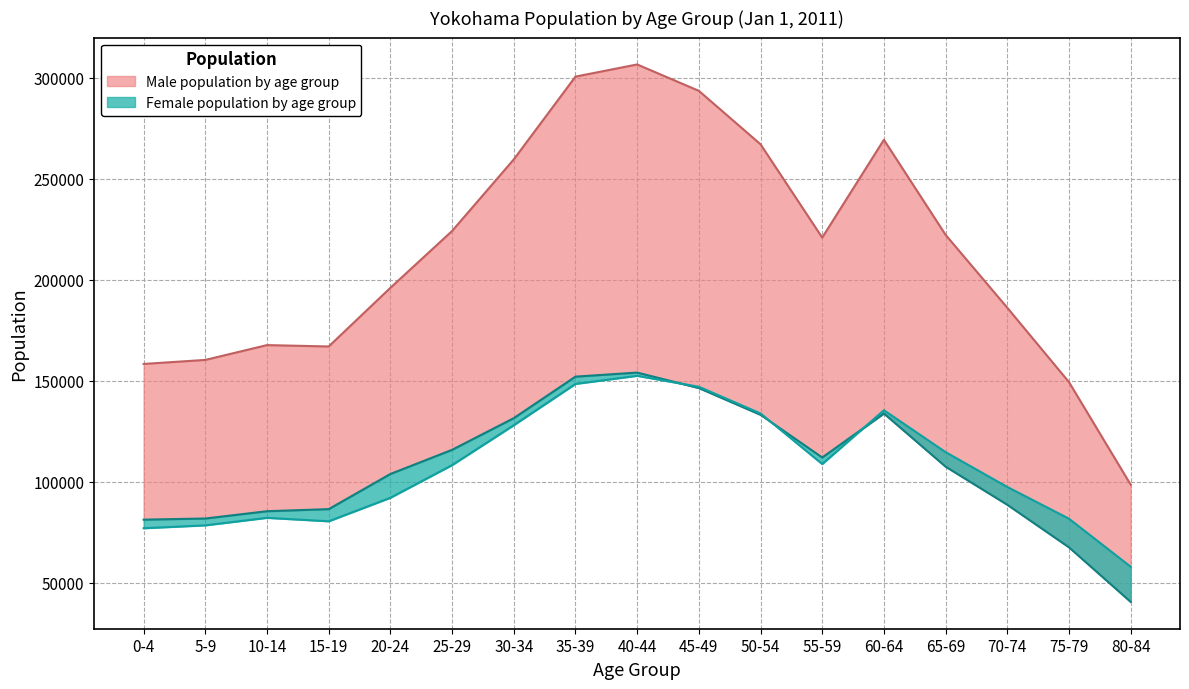

Where is the first local minimum for Male?

55-59